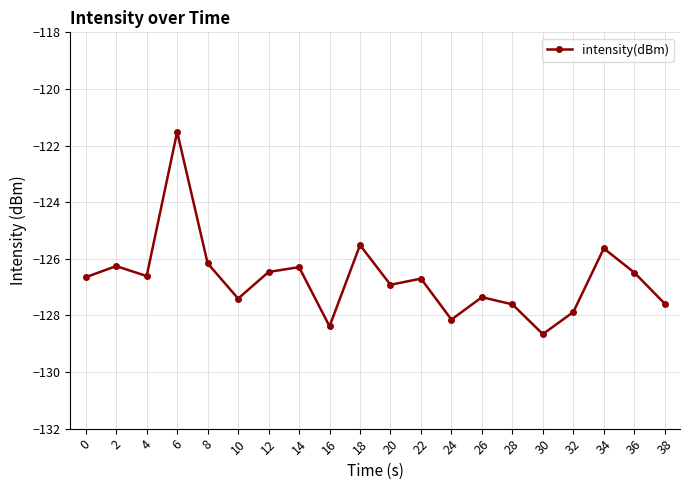

How many data points does each series have?

20